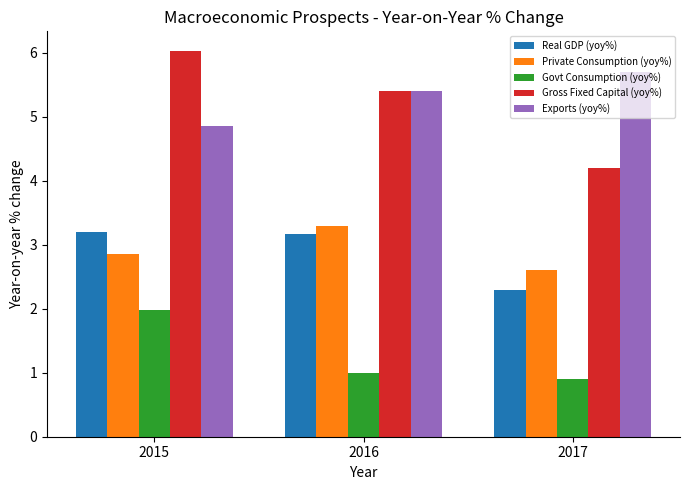

Which category has the lowest value across all series?

2017